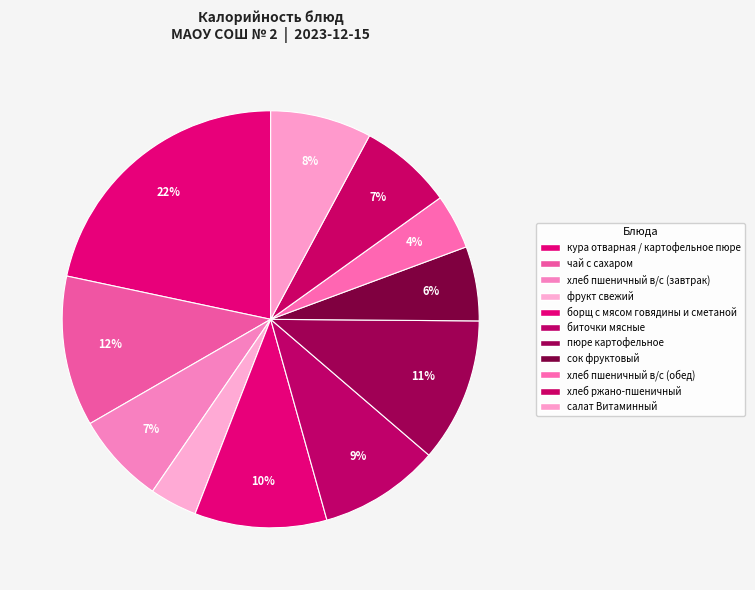

Rank the categories by value from lowest to highest.

фрукт свежий, хлеб пшеничный в/с (обед), сок фруктовый, хлеб пшеничный в/с (завтрак), хлеб ржано-пшеничный, салат Витаминный, биточки мясные, борщ с мясом говядины и сметаной, пюре картофельное, чай с сахаром, кура отварная / картофельное пюре